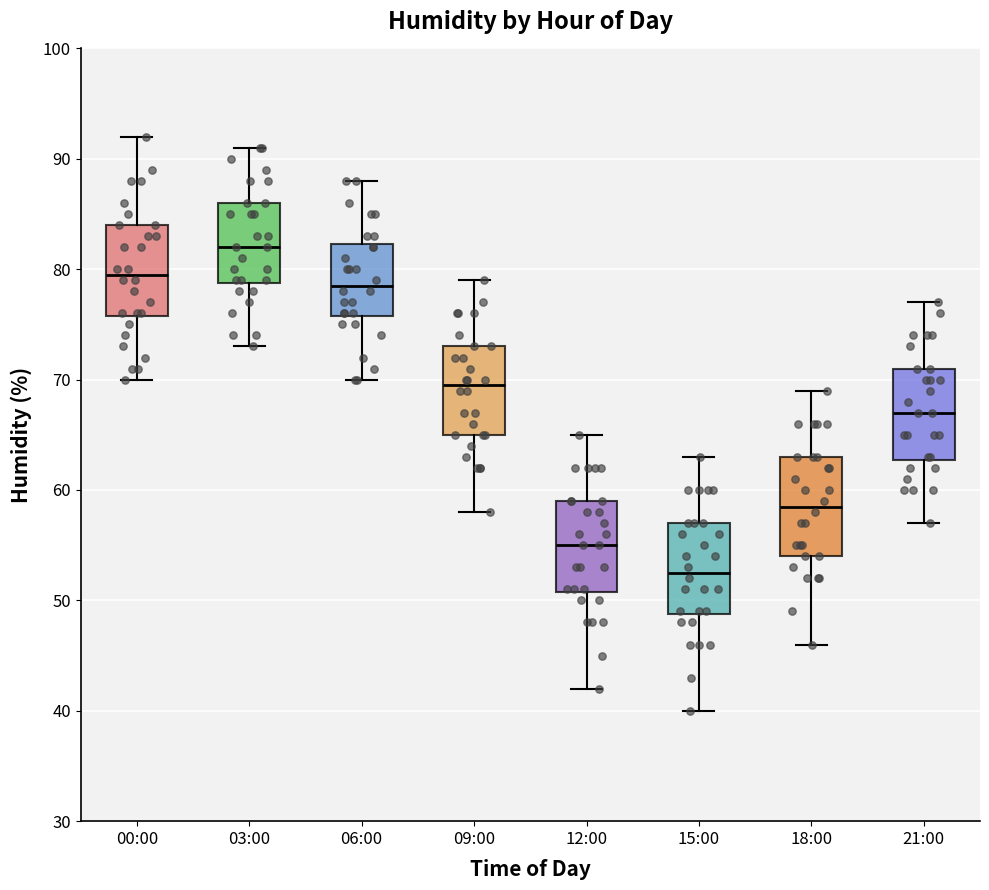

Reading left to right, transcribe this box plot: for each box, give where its median line is, the range the box spans, and where its two whiskers end, as read against the y-axis. The values are not printed on the chart, so give them approximately, as read against the axis.

00:00: median 80, box 76 to 84, whiskers 70 to 92
03:00: median 82, box 79 to 86, whiskers 73 to 91
06:00: median 79, box 76 to 82, whiskers 70 to 88
09:00: median 70, box 65 to 73, whiskers 58 to 79
12:00: median 55, box 51 to 59, whiskers 42 to 65
15:00: median 53, box 49 to 57, whiskers 40 to 63
18:00: median 59, box 54 to 63, whiskers 46 to 69
21:00: median 67, box 63 to 71, whiskers 57 to 77